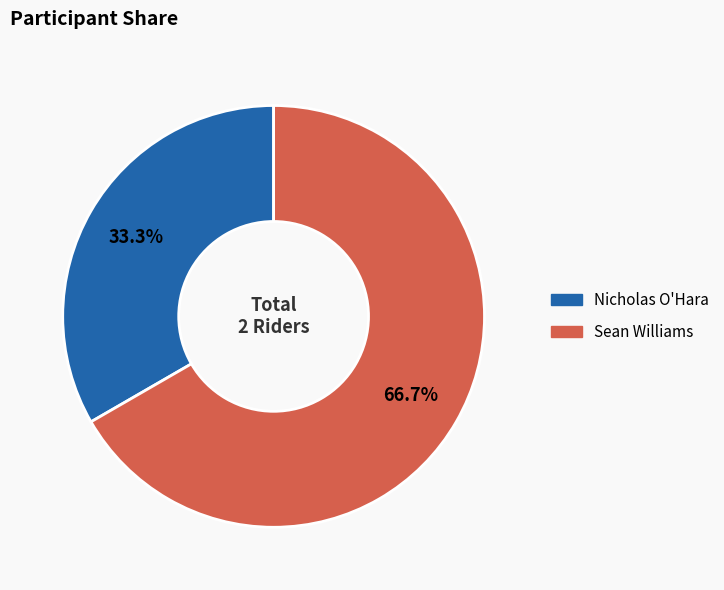

Which category has the smallest portion of the pie?

Nicholas O'Hara